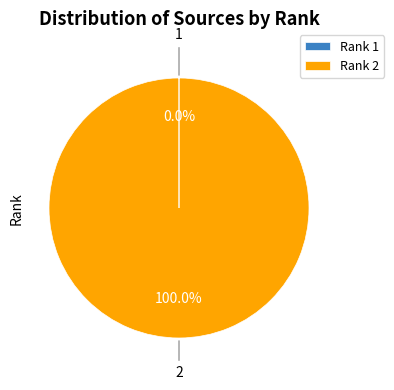

Which slice is the largest?

Rank 2